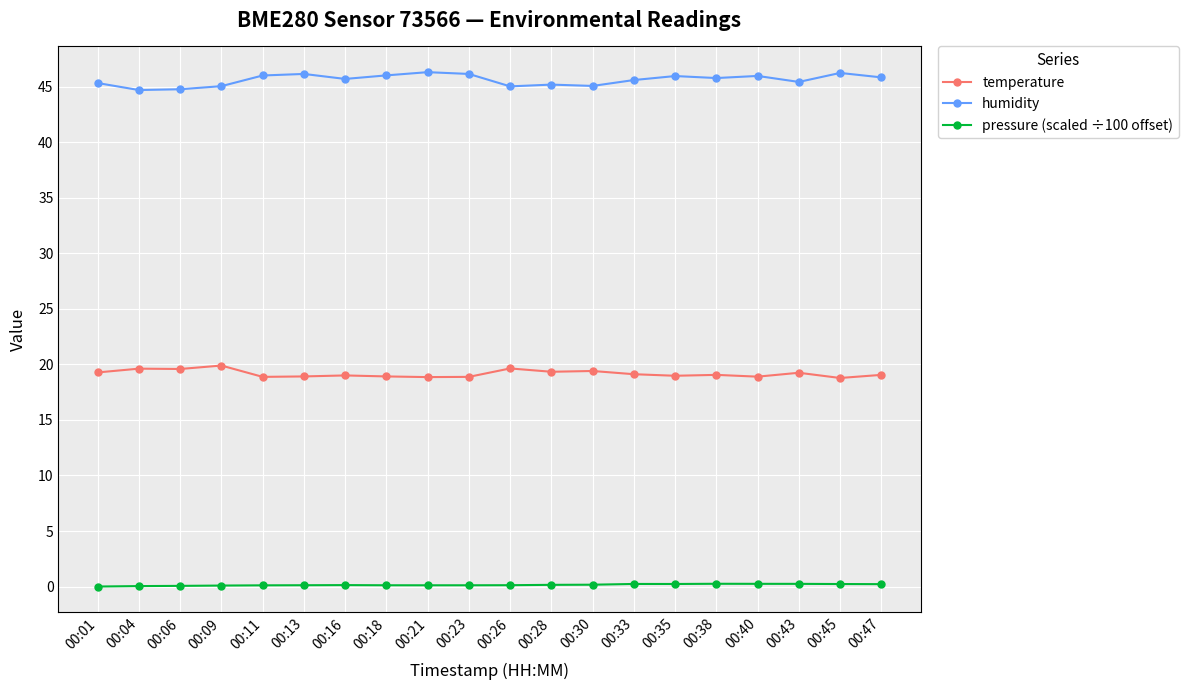

What is the value of the pressure (scaled ÷100 offset) point at the 11th from the left?

0.1